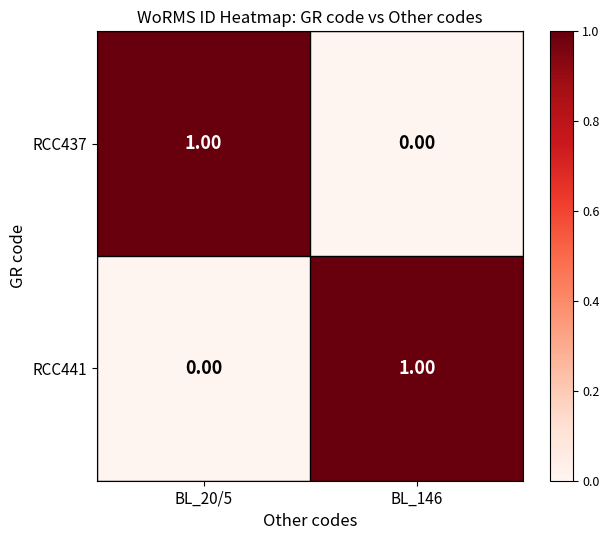

List the labels in order of RCC437 value, largest first.

BL_20/5, BL_146